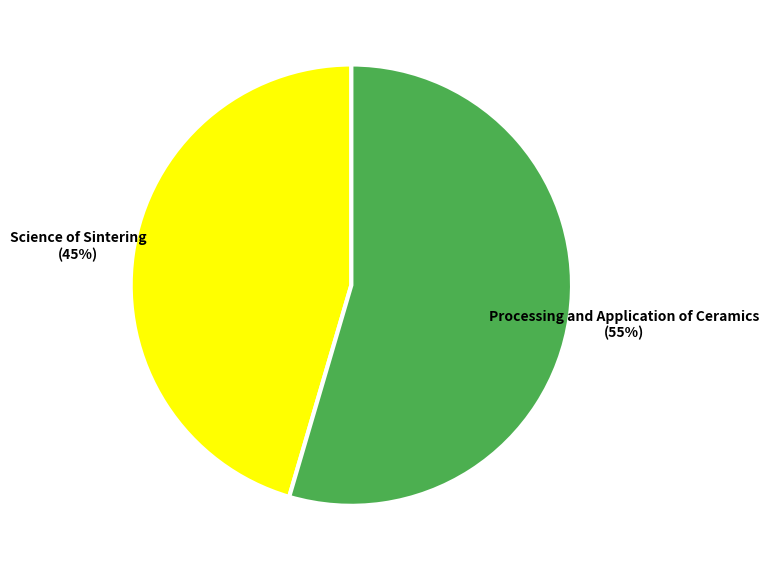

What percentage is the Science of Sintering slice, to the nearest percent?

45%